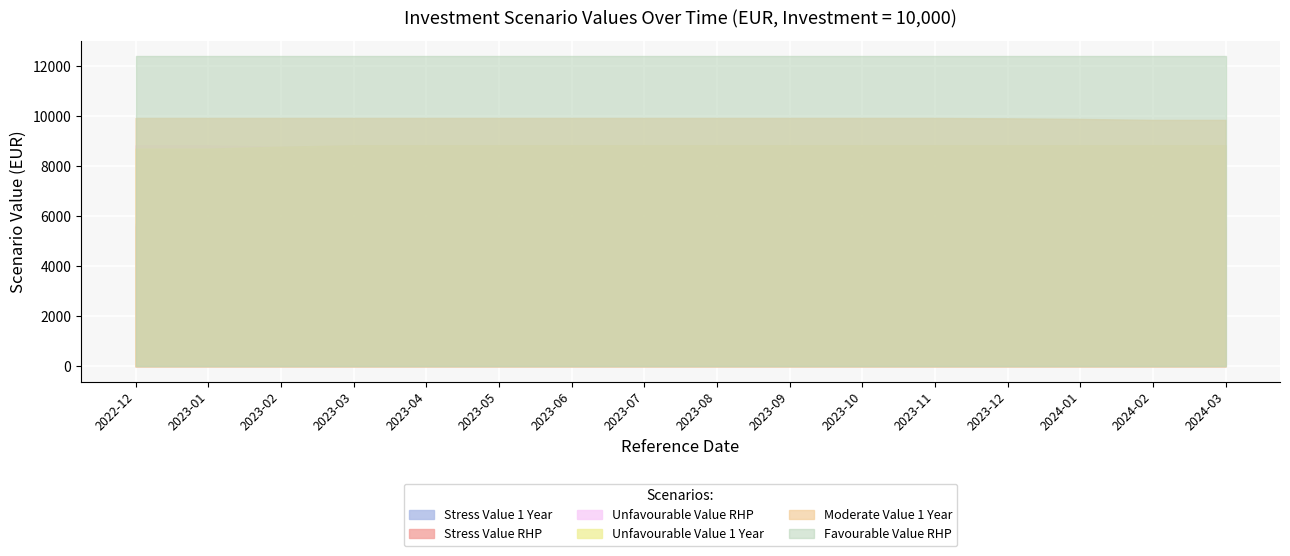

Is it true that Favourable Value RHP equals 12394.8 at 2023-08-31?

True